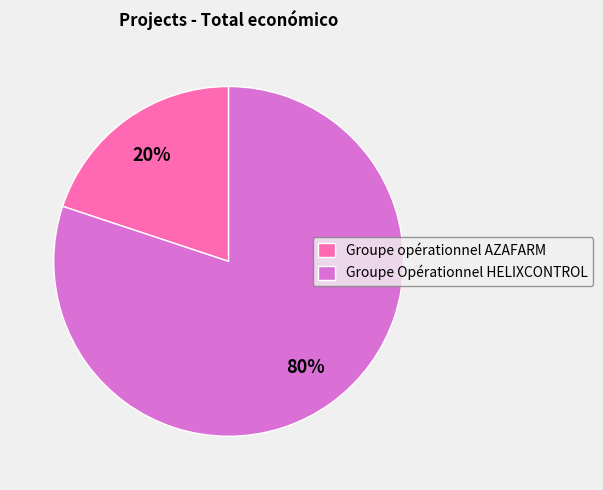

Is the sum of Groupe Opérationnel HELIXCONTROL and Groupe opérationnel AZAFARM greater than half?

Yes